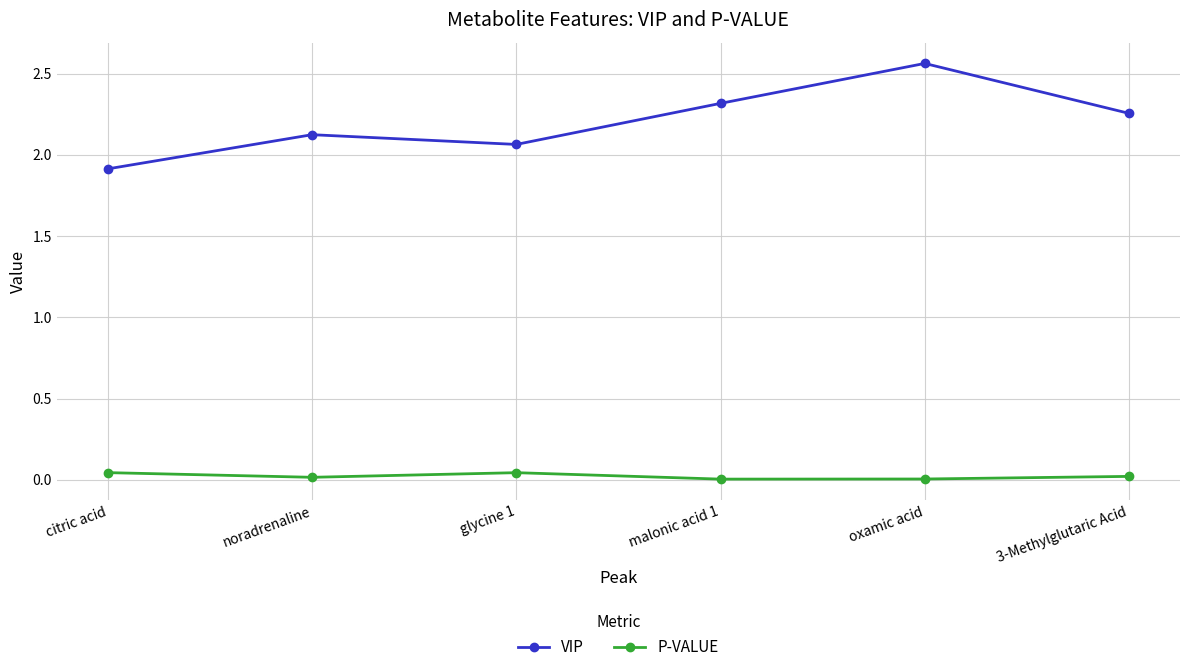

What are all the series names shown in the legend?

VIP, P-VALUE